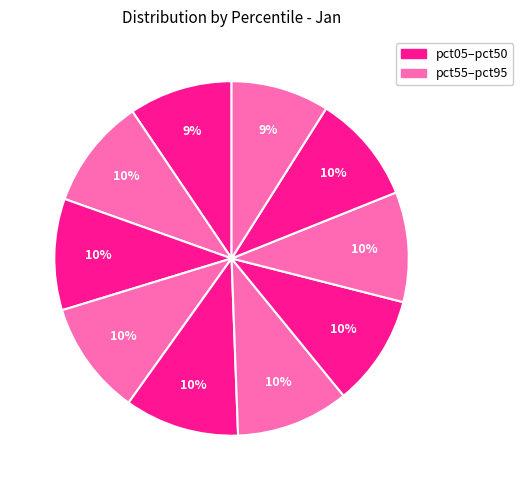

Count the number of slices in the pie.

10